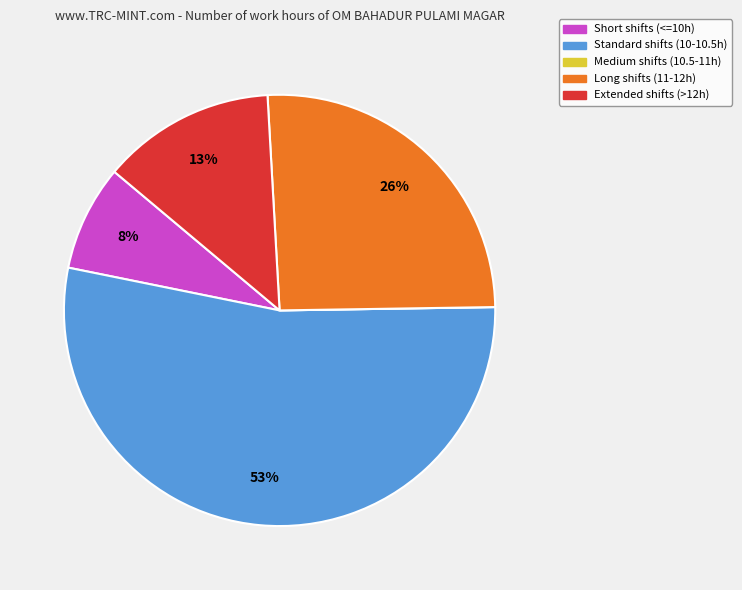

Is there any slice that represents more than half of the pie?

Yes